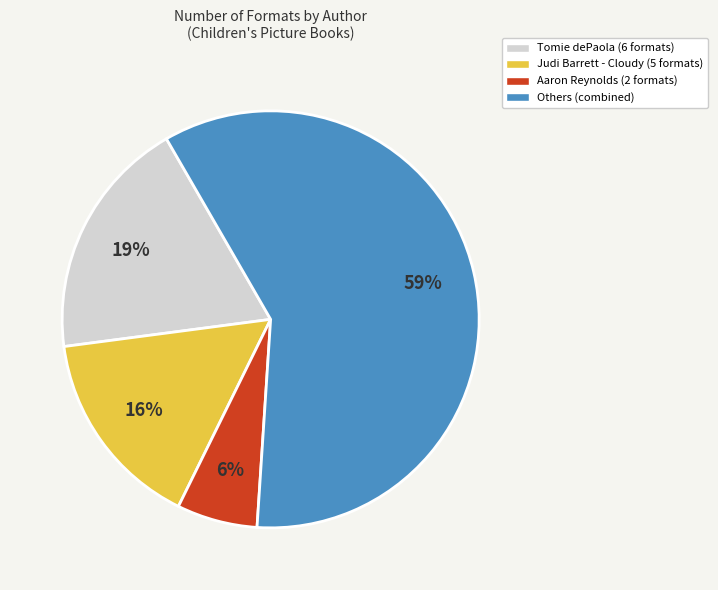

To the nearest percent, what is the difference between the largest and smallest slice percentages?

53%